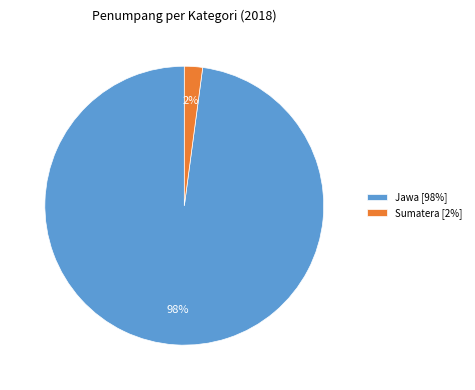

To the nearest percent, what portion does Sumatera represent?

2%